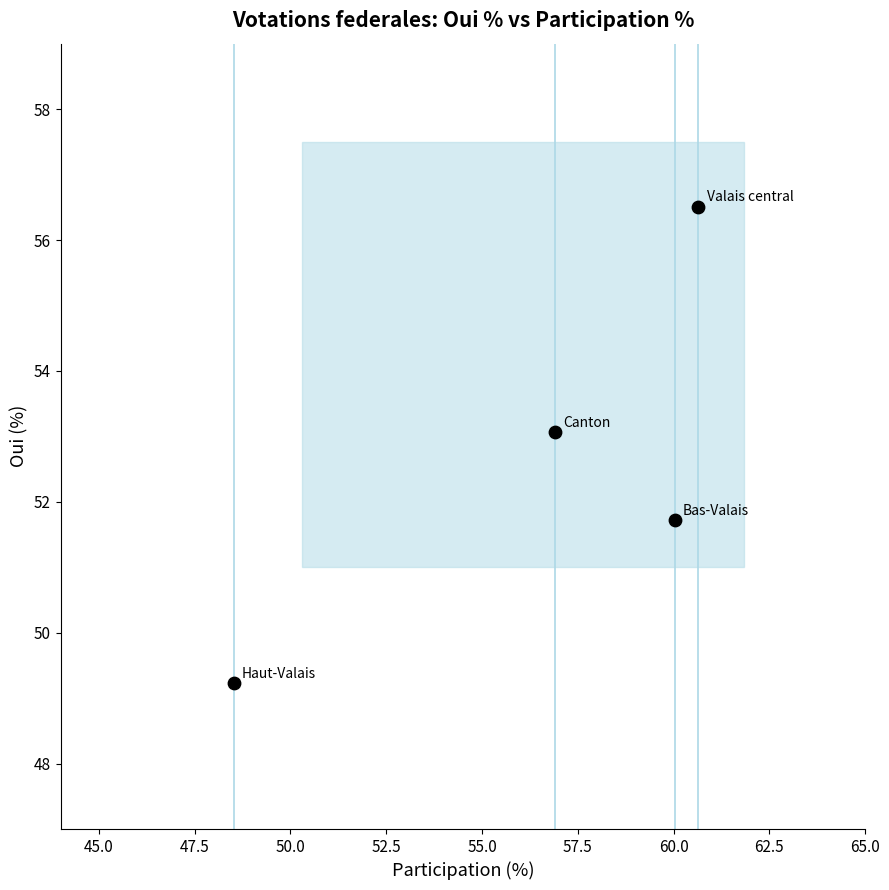

What is the average X value?

56.5